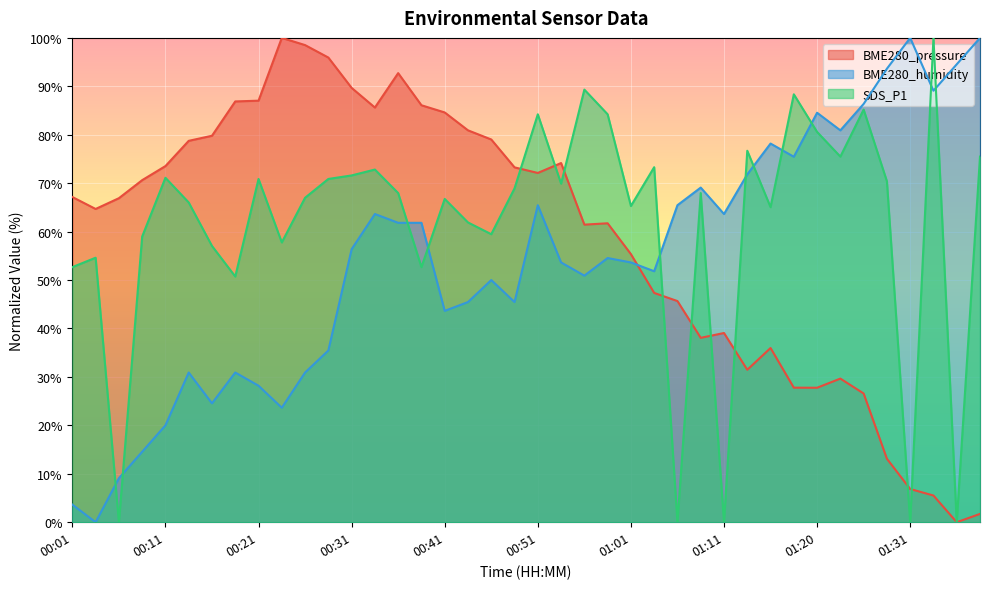

Rank the categories by SDS_P1 value from highest to lowest.

01:33, 00:56, 01:18, 01:26, 00:51, 00:58, 01:20, 01:13, 01:23, 01:38, 01:03, 00:33, 00:31, 00:11, 00:21, 00:28, 01:28, 00:53, 00:48, 00:36, 01:08, 00:26, 00:41, 00:13, 01:01, 01:16, 00:43, 00:46, 00:08, 00:23, 00:16, 00:03, 00:01, 00:38, 00:18, 00:06, 01:06, 01:11, 01:31, 01:35